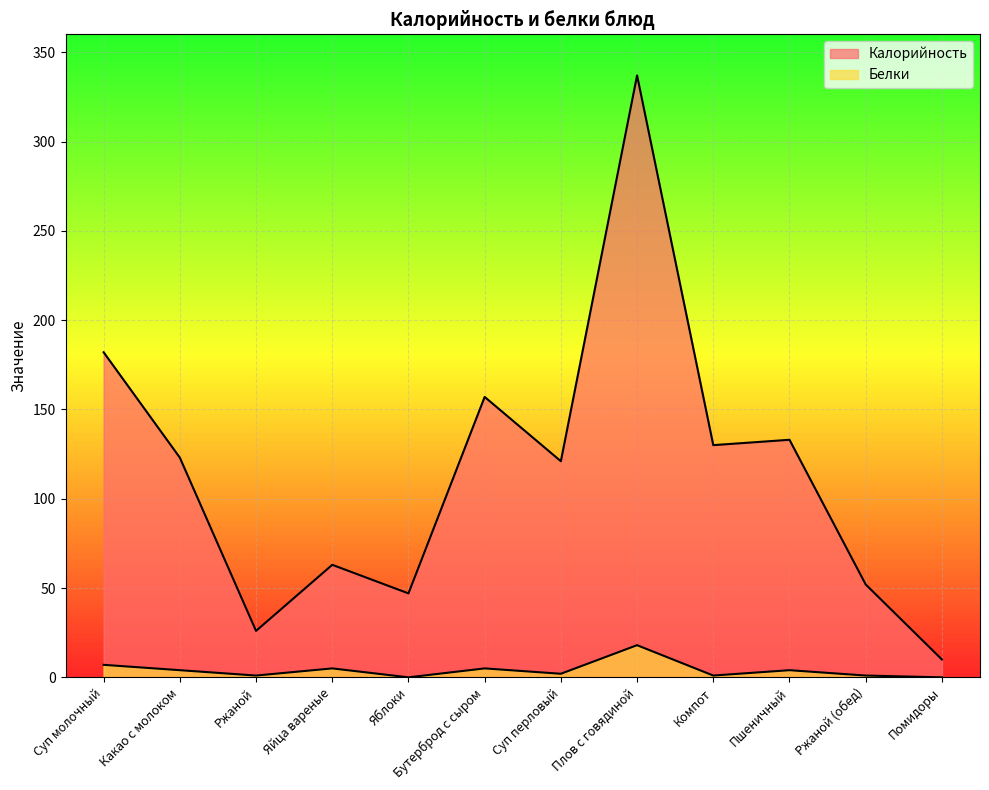

The Калорийность series shows 337 at Плов с говядиной. True or false?

True